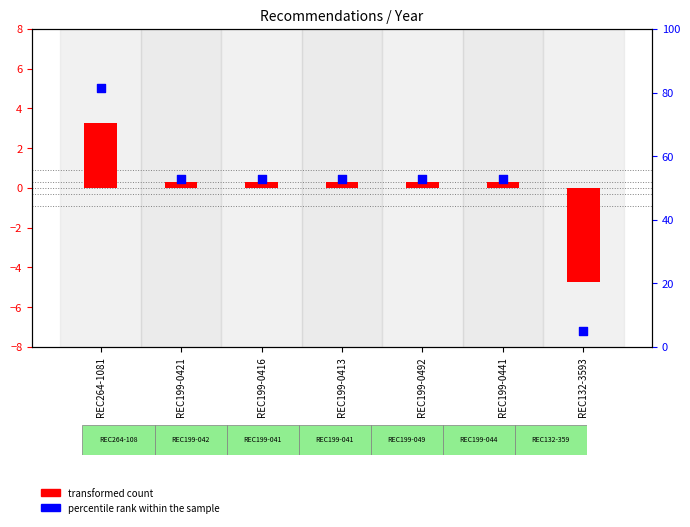

What are all the series names shown in the legend?

transformed count, percentile rank within the sample